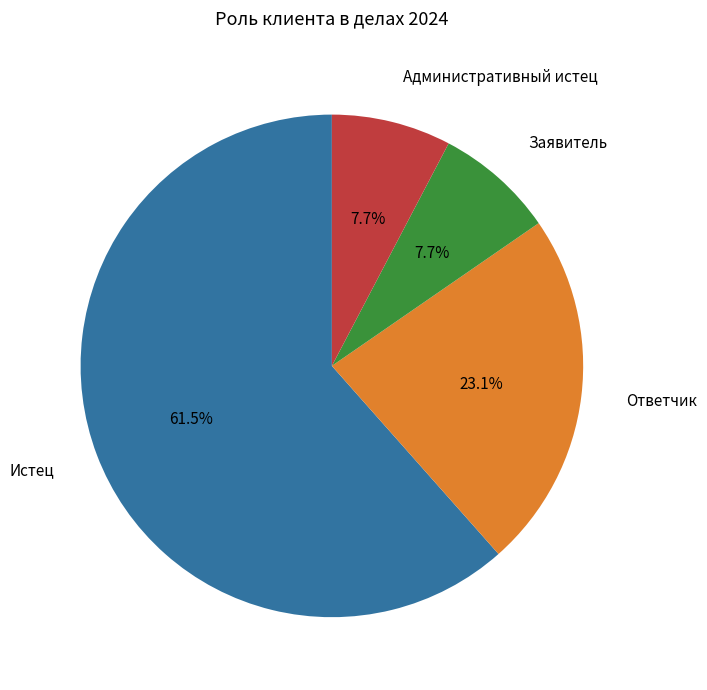

Is there any slice that represents more than half of the pie?

Yes